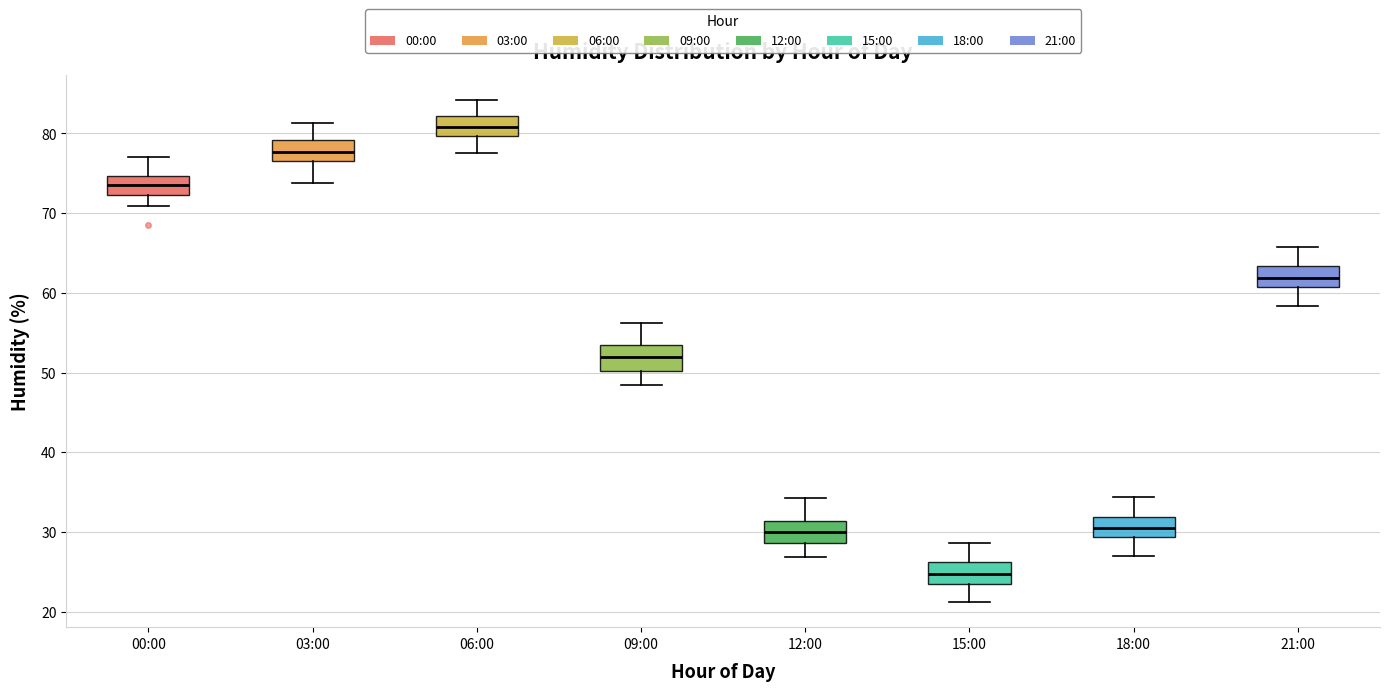

Reading left to right, transcribe this box plot: for each box, give where its median line is, the range the box spans, and where its two whiskers end, as read against the y-axis. The values are not printed on the chart, so give them approximately, as read against the axis.

00:00: median 74, box 72 to 75, whiskers 71 to 77
03:00: median 78, box 77 to 79, whiskers 74 to 81
06:00: median 81, box 80 to 82, whiskers 78 to 84
09:00: median 52, box 50 to 54, whiskers 48 to 56
12:00: median 30, box 29 to 31, whiskers 27 to 34
15:00: median 25, box 24 to 26, whiskers 21 to 29
18:00: median 31, box 29 to 32, whiskers 27 to 34
21:00: median 62, box 61 to 63, whiskers 58 to 66